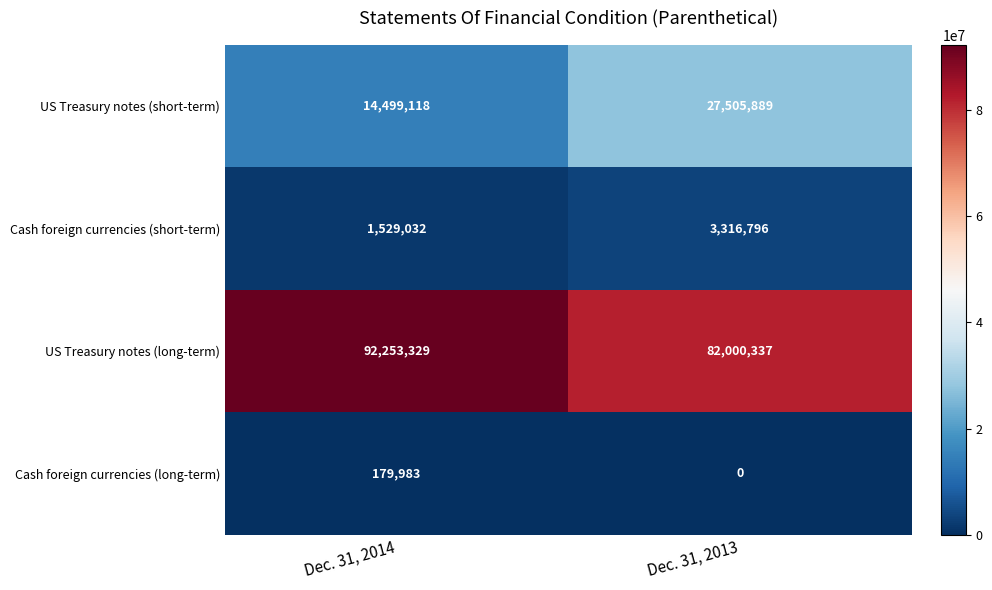

Reading left to right, what are all the values shown in this chart?

US Treasury notes (short-term): Dec. 31, 2014=14499118	Dec. 31, 2013=27505889
Cash foreign currencies (short-term): Dec. 31, 2014=1529032	Dec. 31, 2013=3316796
US Treasury notes (long-term): Dec. 31, 2014=92253329	Dec. 31, 2013=82000337
Cash foreign currencies (long-term): Dec. 31, 2014=179983	Dec. 31, 2013=0